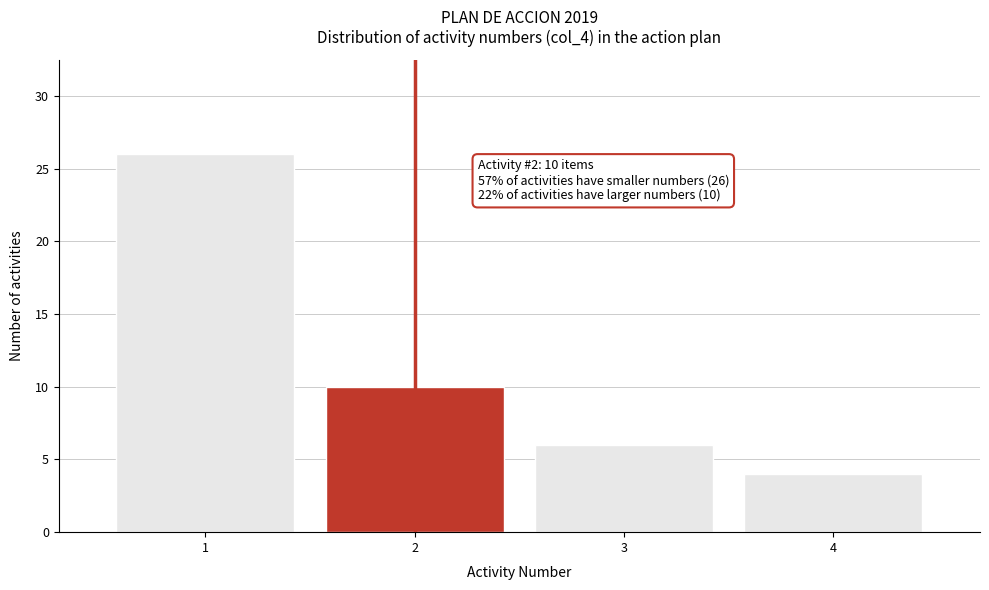

Reading left to right, list all the values displayed in this chart.

1=26	2=10	3=6	4=4